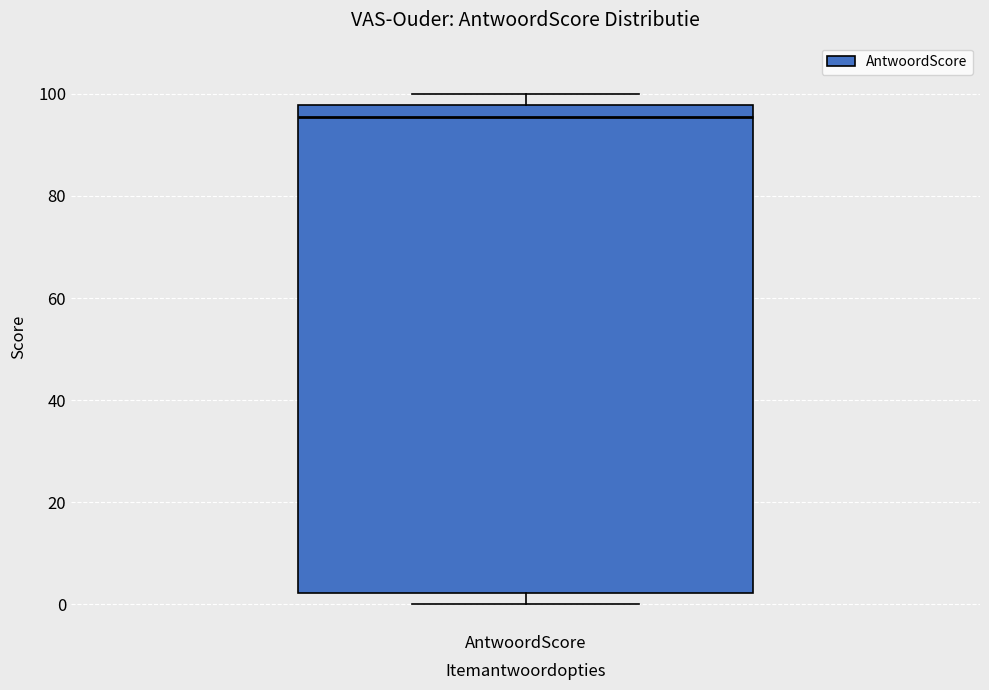

Where does the lower whisker of the box for AntwoordScore end on the y-axis? The values are not printed on the chart, so give them approximately, as read against the axis.

0